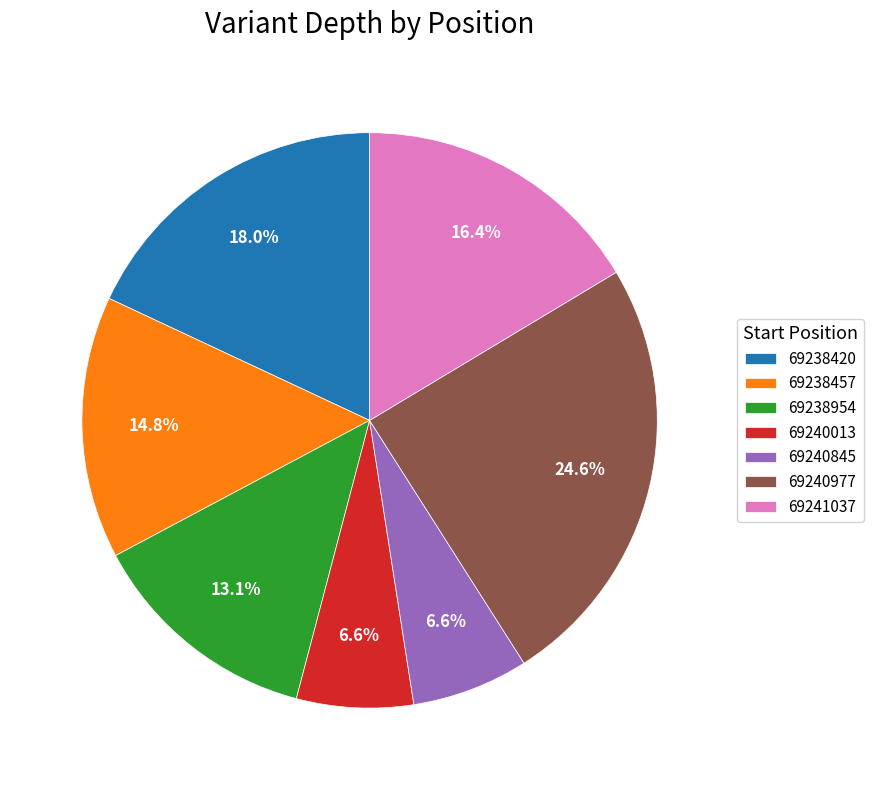

What percentage is NOT represented by 69241037?

83.6%